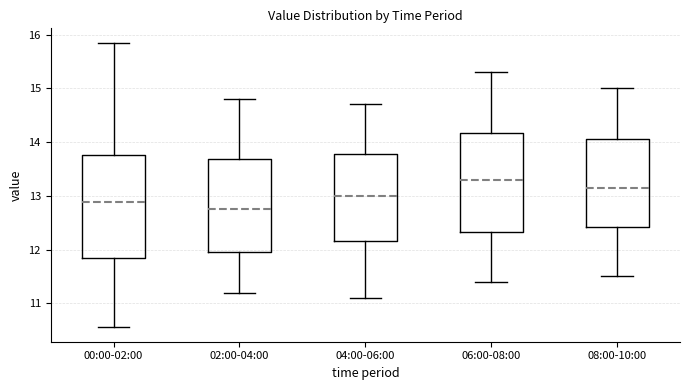

Where does the upper whisker of the box for 00:00-02:00 end on the y-axis? The values are not printed on the chart, so give them approximately, as read against the axis.

15.9